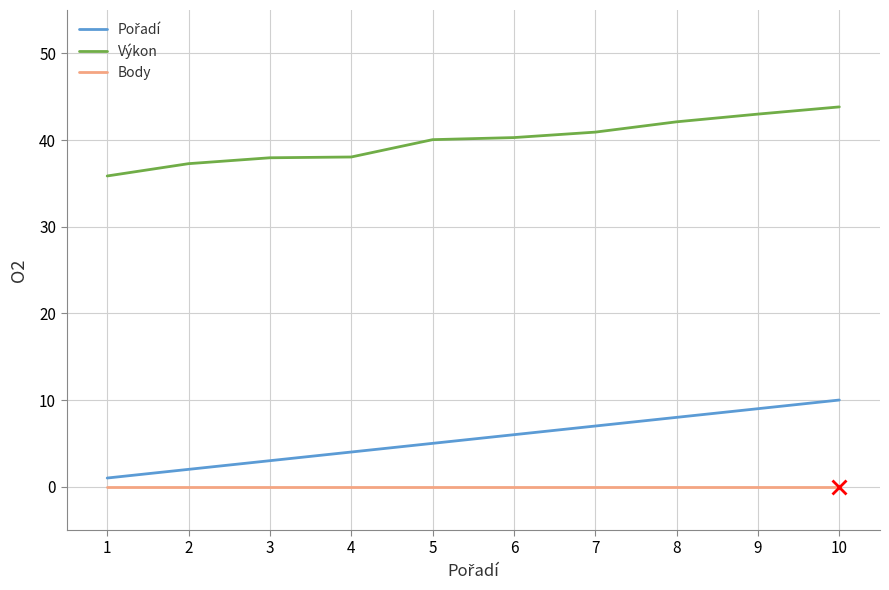

The Výkon series shows 67.9 at 8. True or false?

False